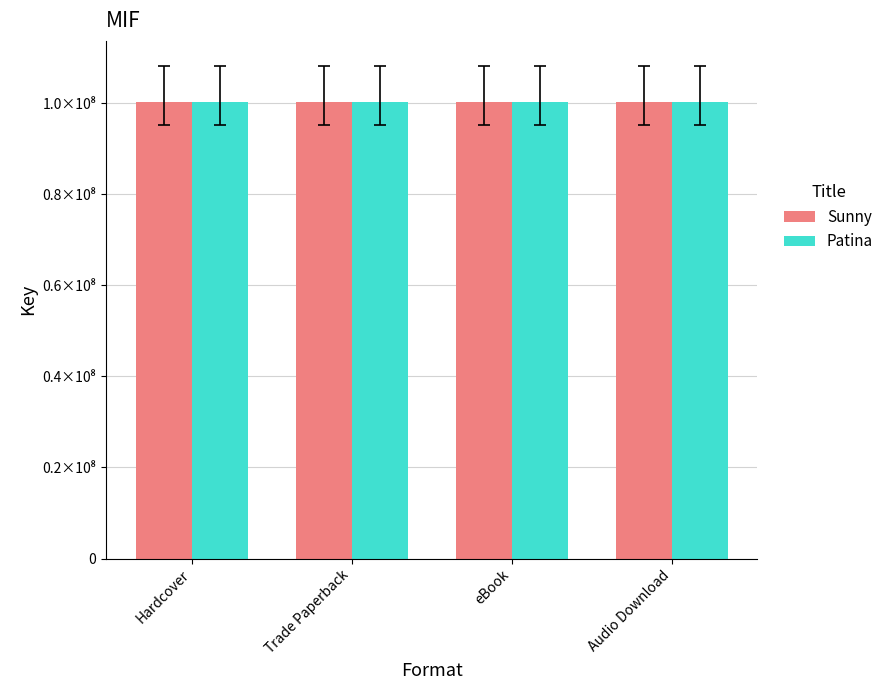

Are the bars grouped side by side (vs. stacked)?

Yes